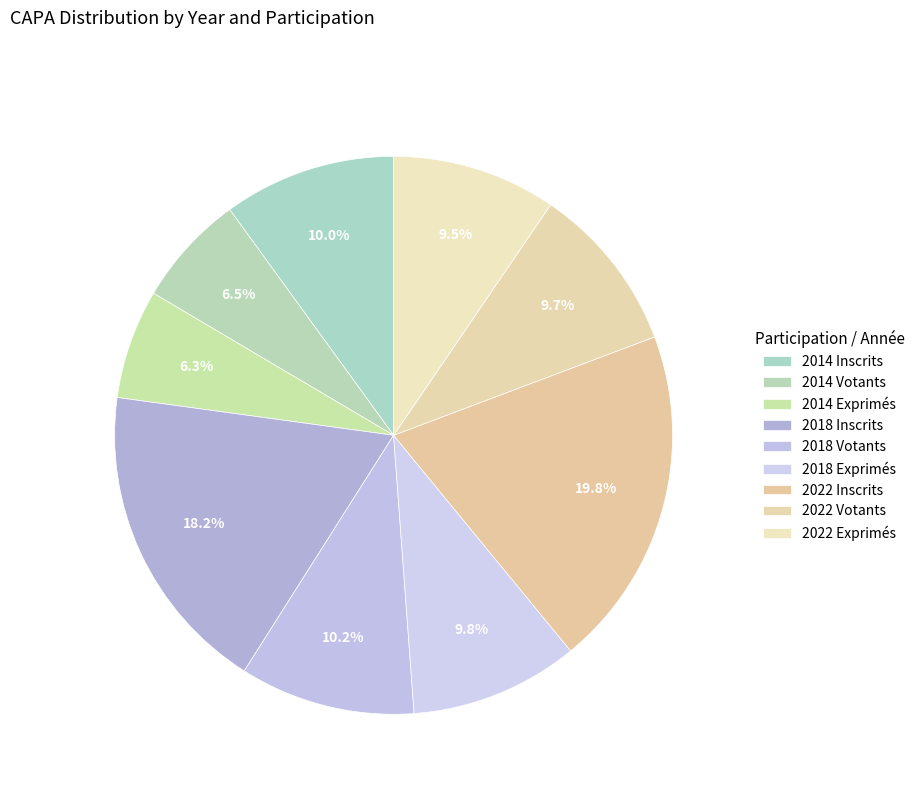

What is the smallest slice in the pie chart?

2014 Exprimés